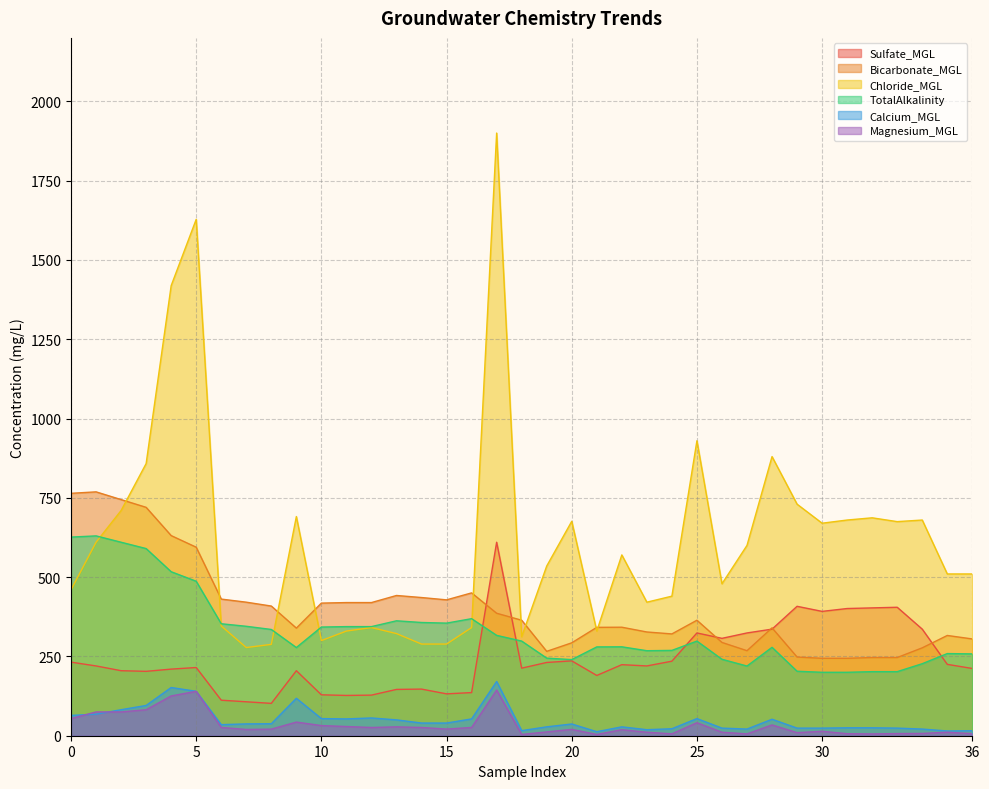

Which category has the lowest value across all series?

21